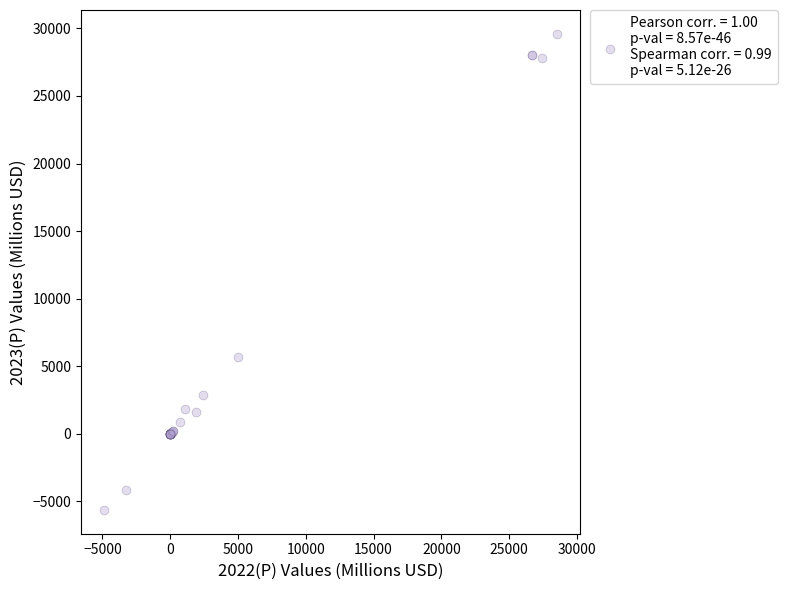

What Y value in the scatter plot is closest to 11987?

5676.2